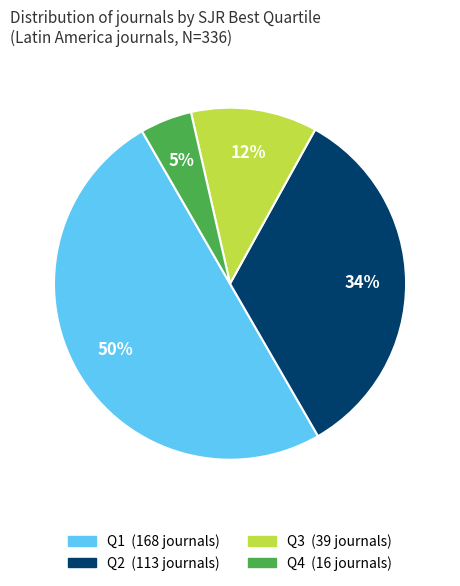

To the nearest percent, what is the average slice percentage?

25%